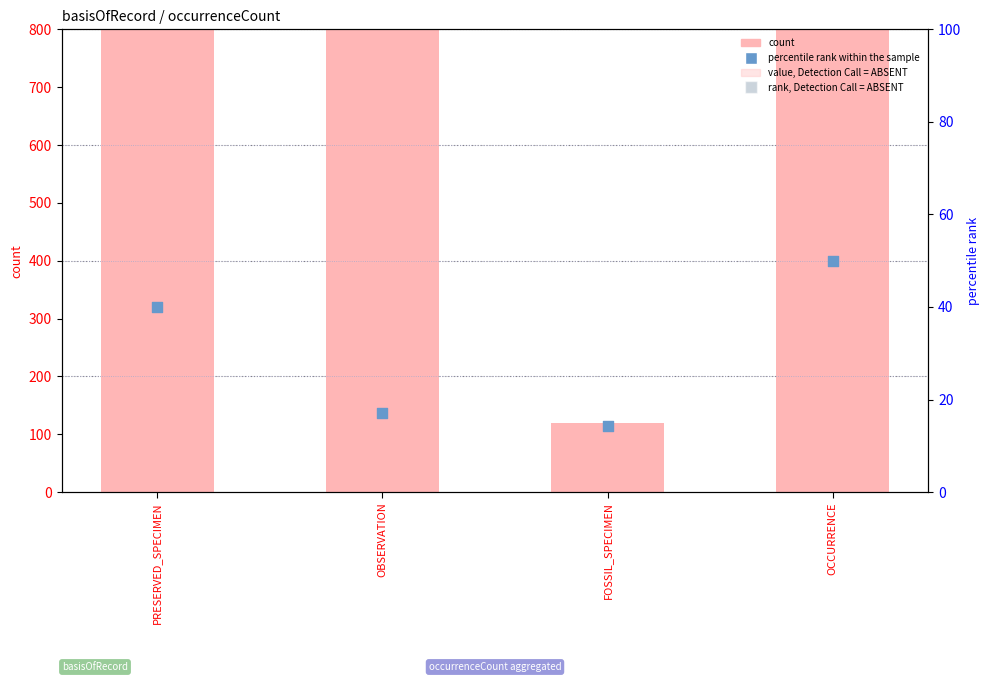

Which series contains the highest Y value?

count